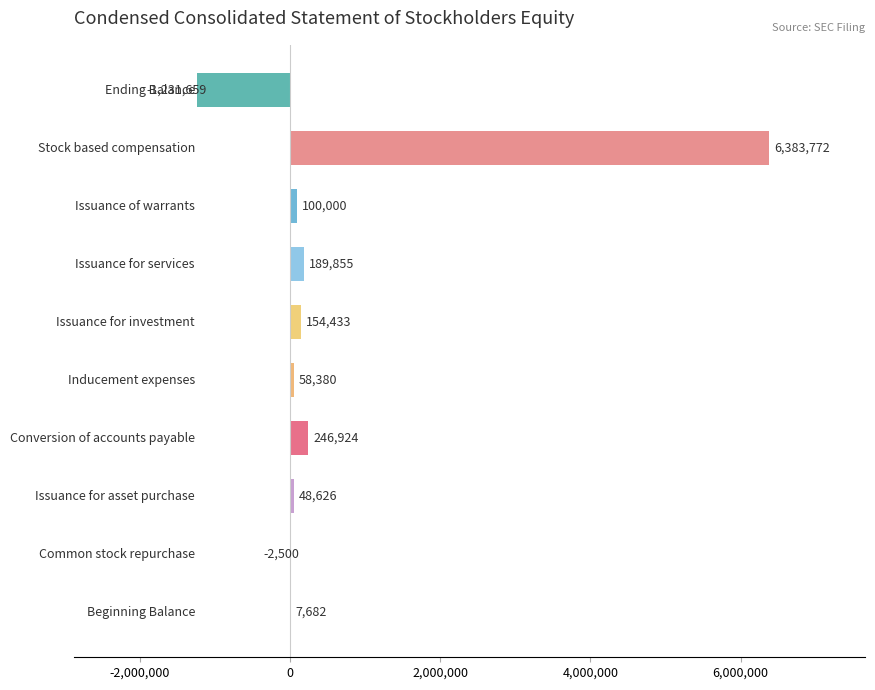

What is the maximum value shown in the chart?

6383772